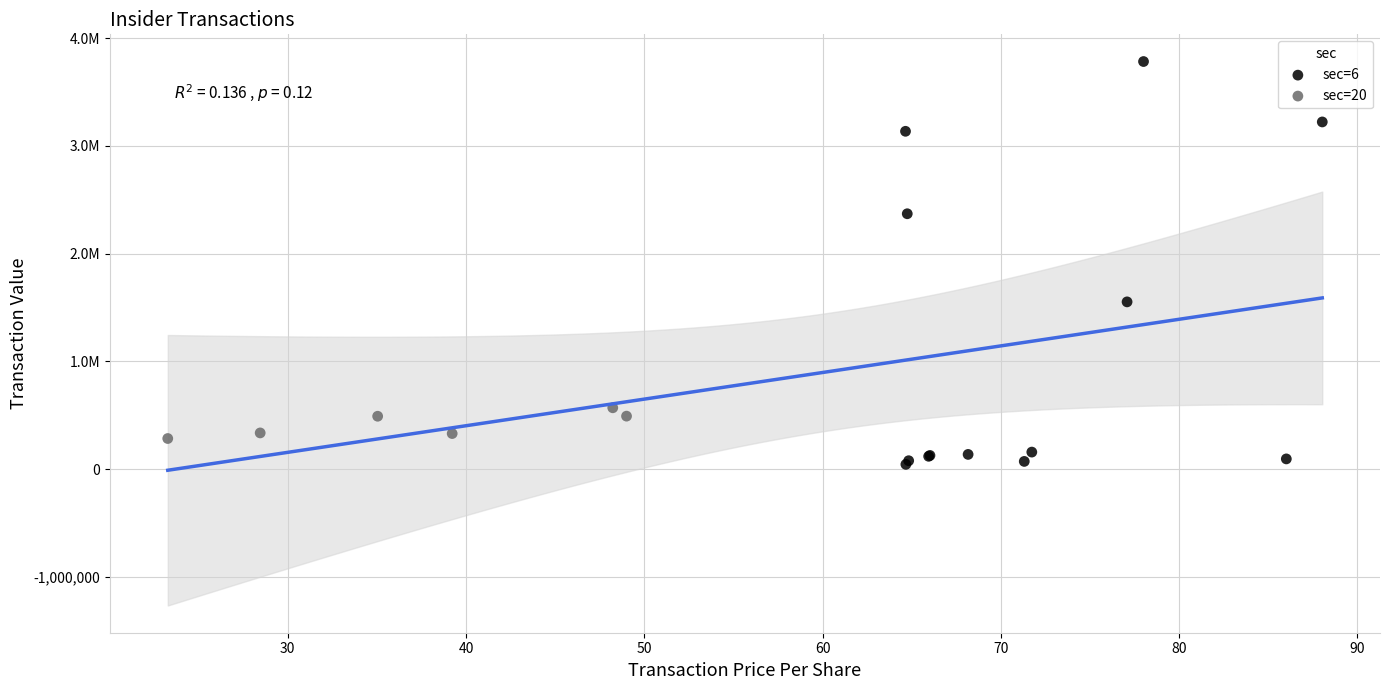

Which series reaches the minimum Y coordinate?

sec=6